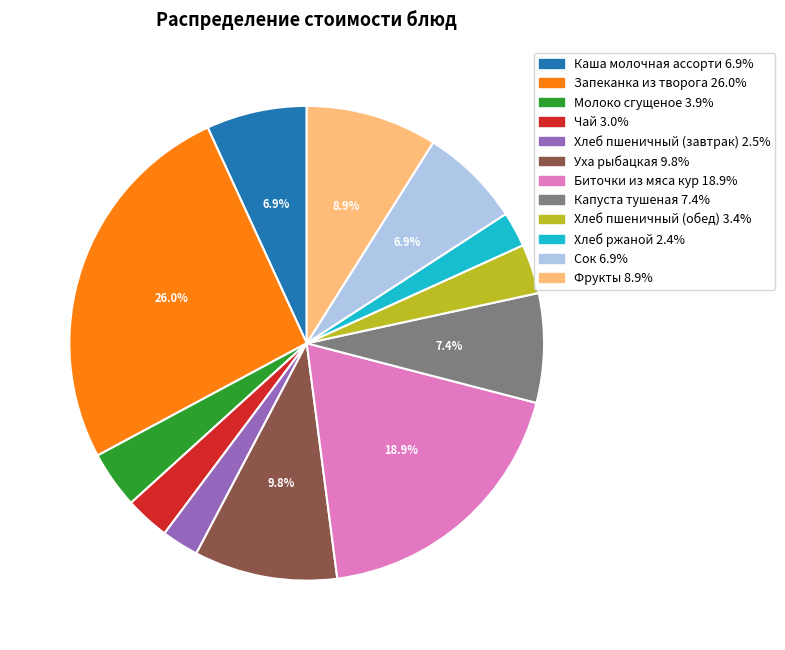

What is the largest slice in the pie chart?

Запеканка из творога